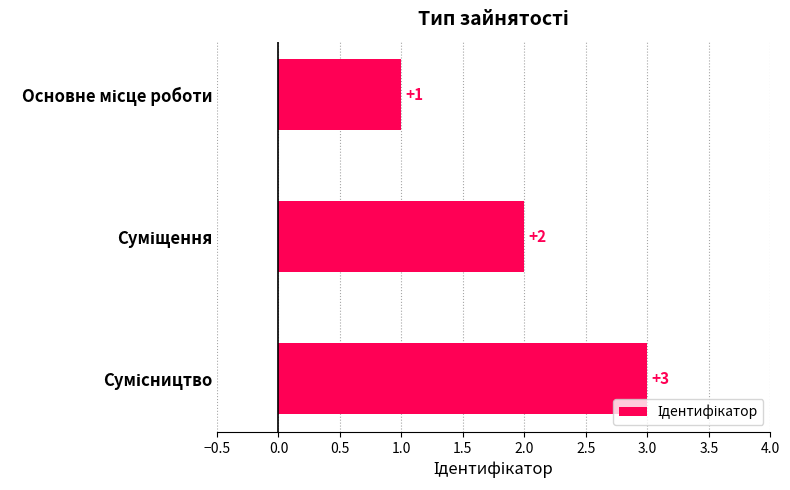

How many values are between 1 and 3?

3